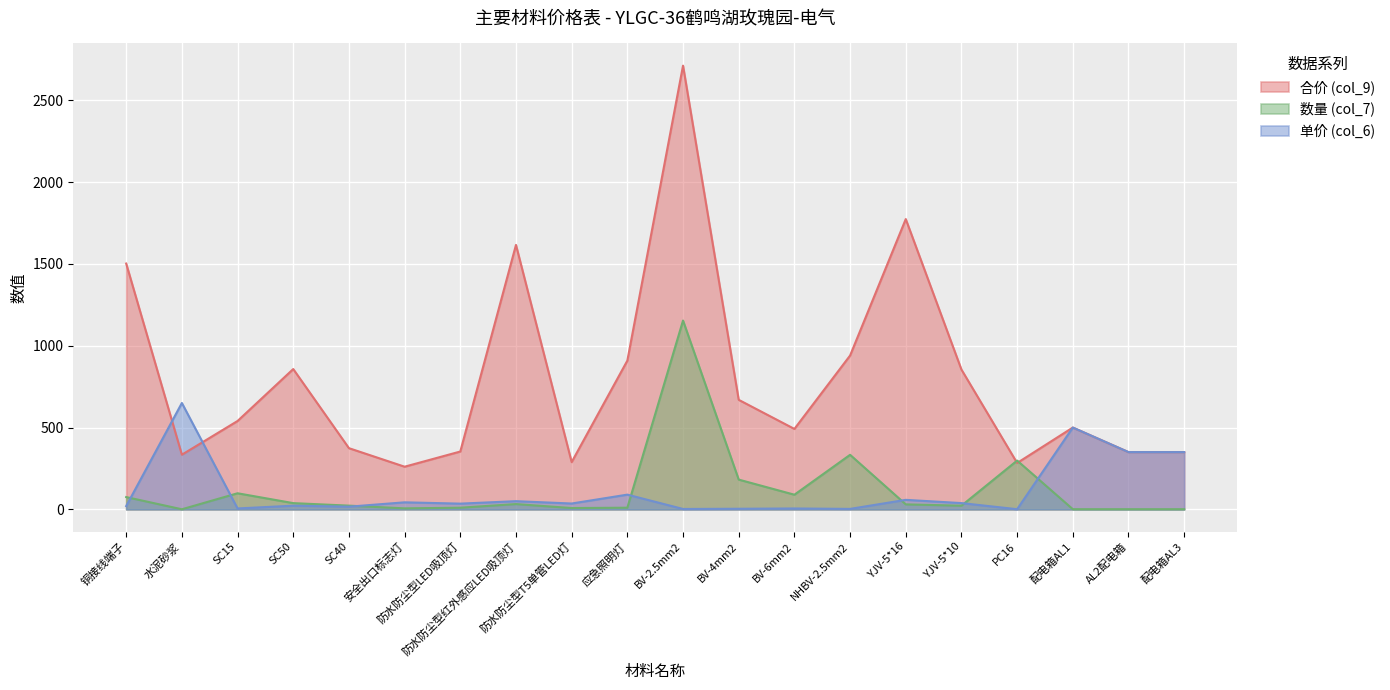

What is the total value across all series at 防水防尘型T5单管LED灯?

332.5